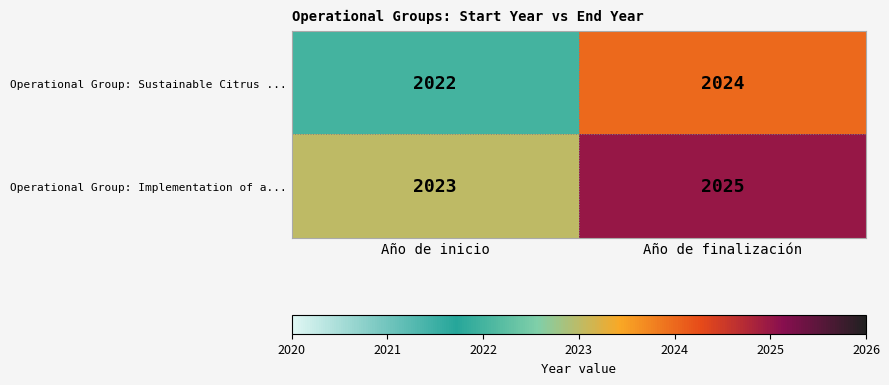

List the series in order of their overall mean, lowest first.

Operational Group: Sustainable Citrus ..., Operational Group: Implementation of a...